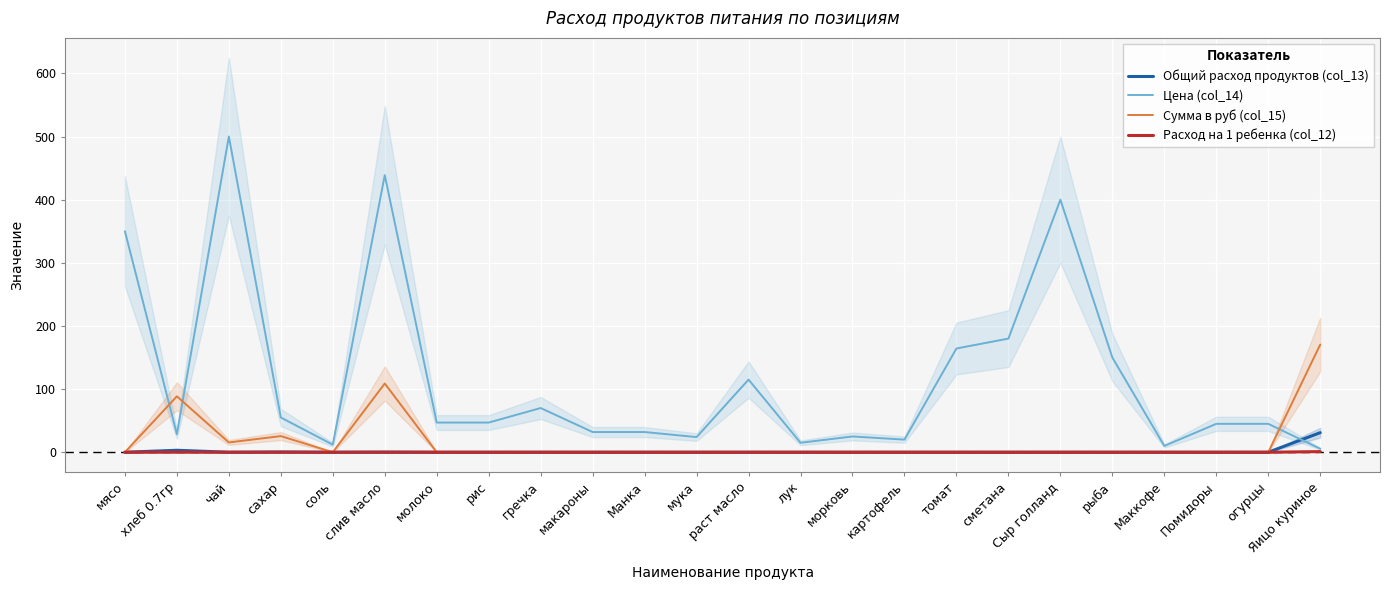

What is the sum of all Общий расход продуктов (col_13) values?

34.8